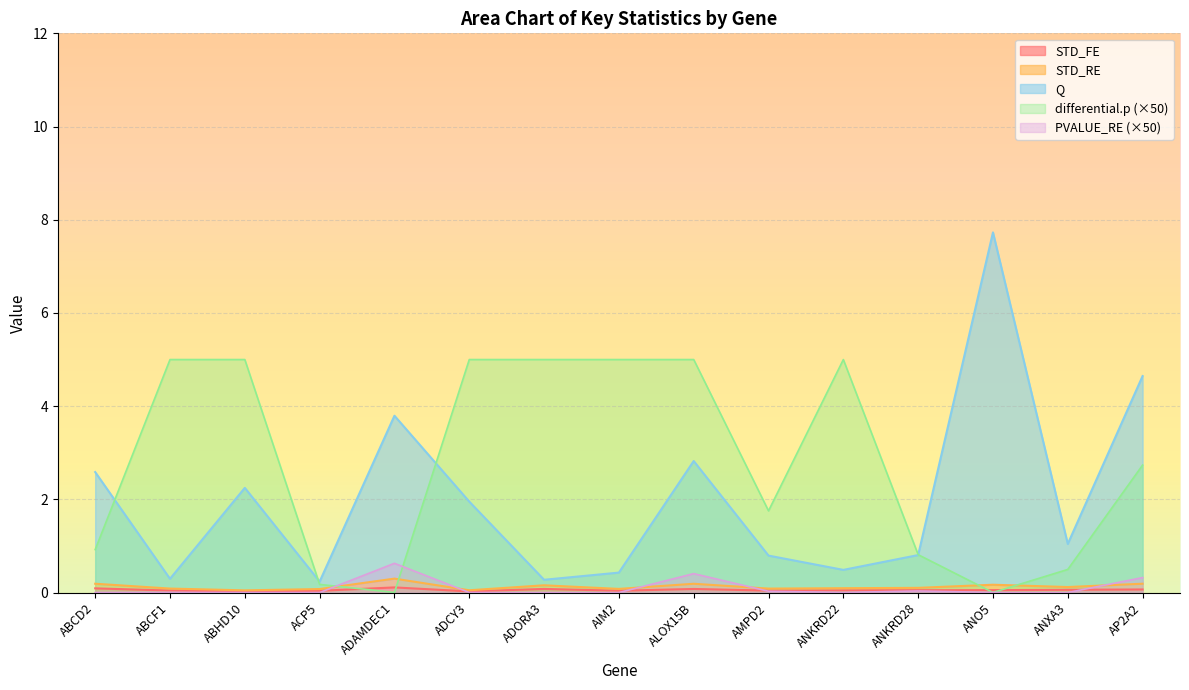

Which has a higher value, ALOX15B or ANO5?

ALOX15B